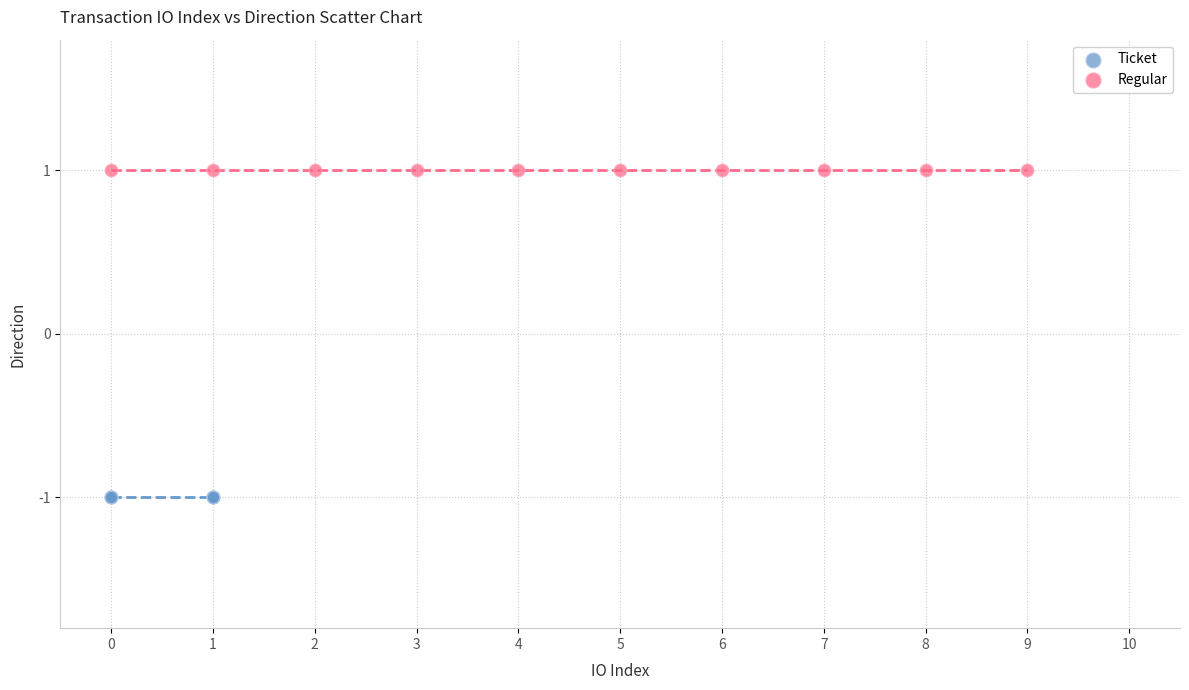

Which series contains the lowest Y value?

Ticket